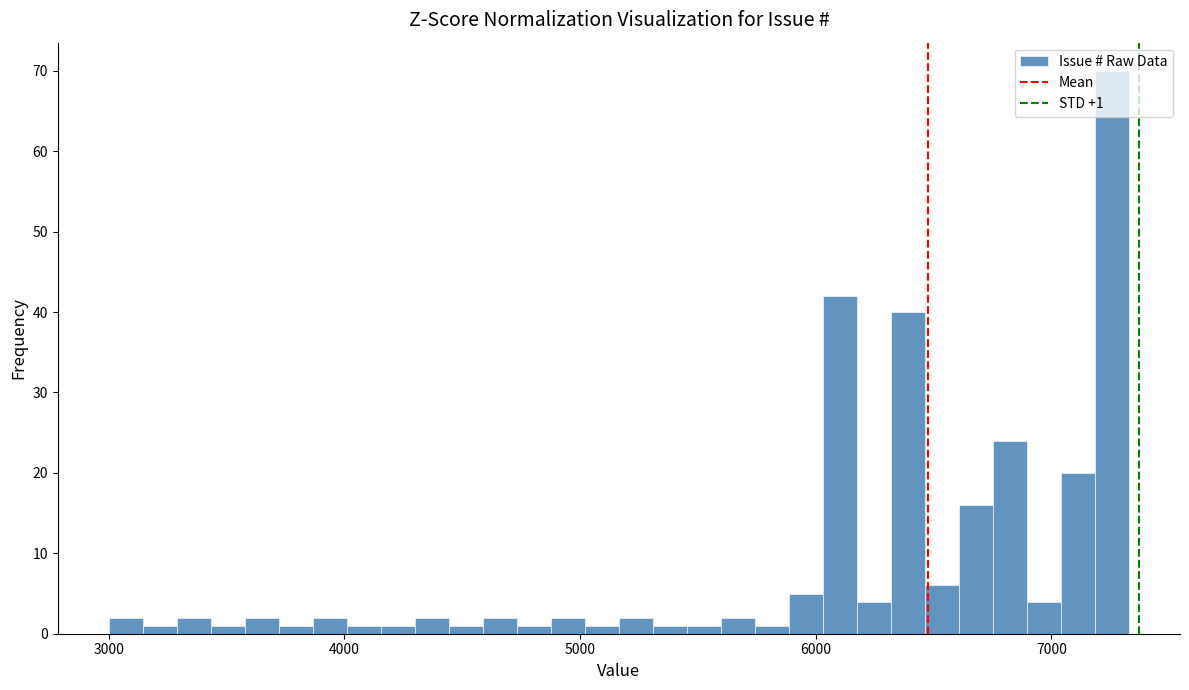

Read against the x-axis, roughly where is the centre of the tallest bar?

7300